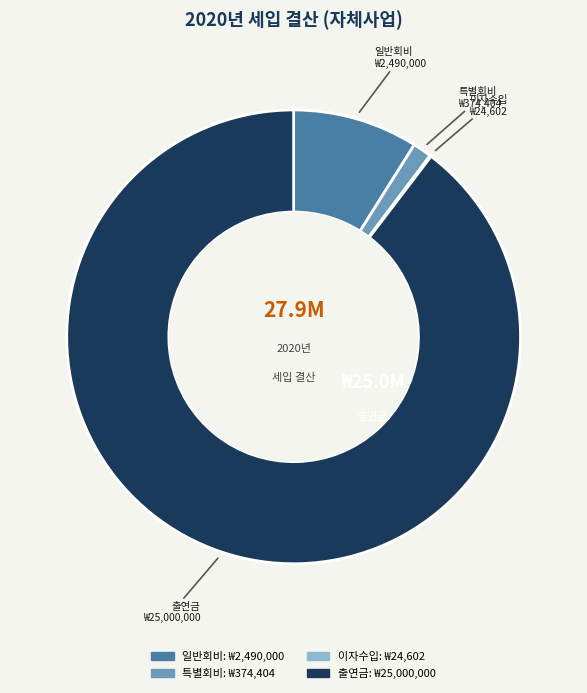

Which slice is the largest?

출연금